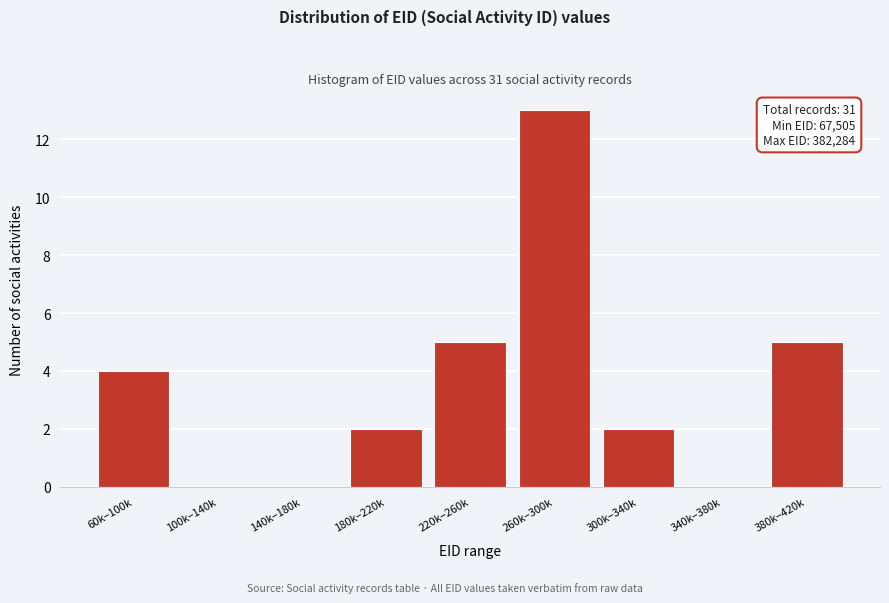

Reading left to right, transcribe all the data shown in this chart.

60k–100k=4	100k–140k=0	140k–180k=0	180k–220k=2	220k–260k=5	260k–300k=13	300k–340k=2	340k–380k=0	380k–420k=5